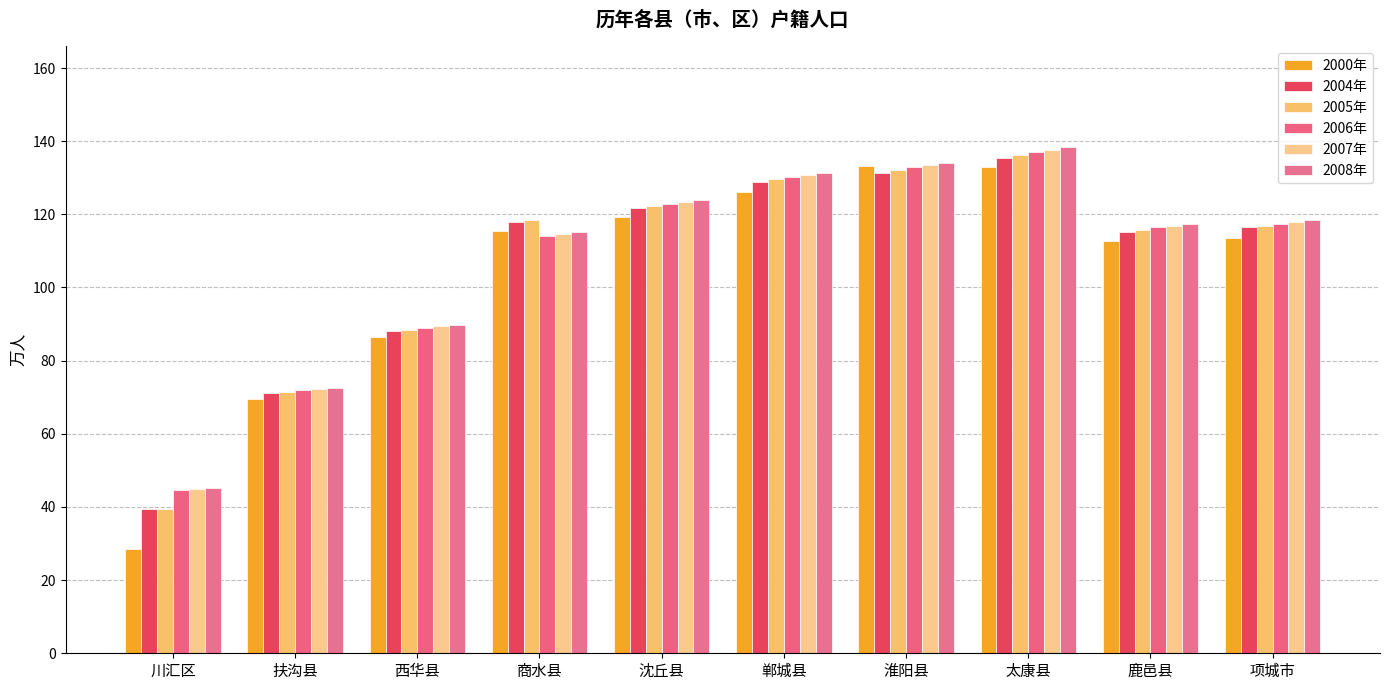

What is the label of the 4th bar from the left?

商水县